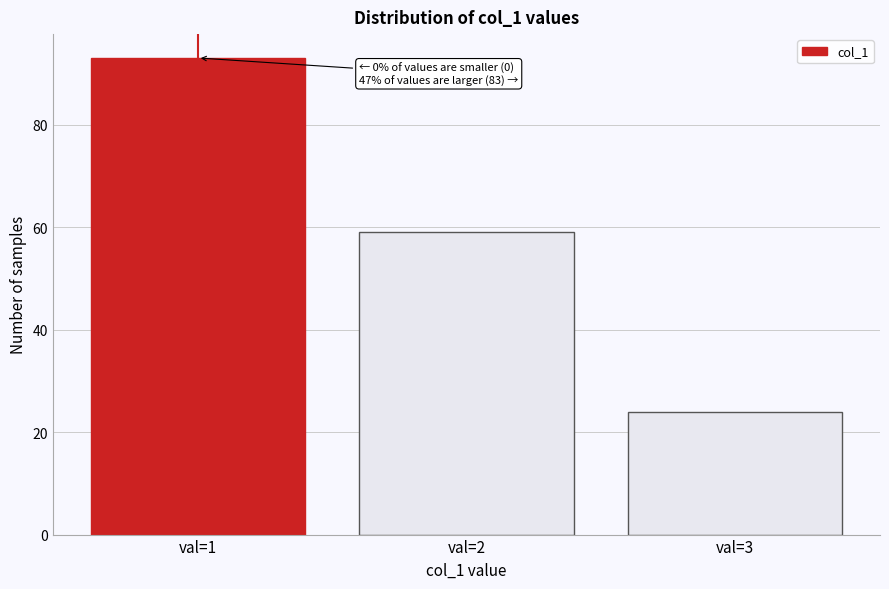

Reading right to left, list all the values displayed in this chart.

val=3=24	val=2=59	val=1=93